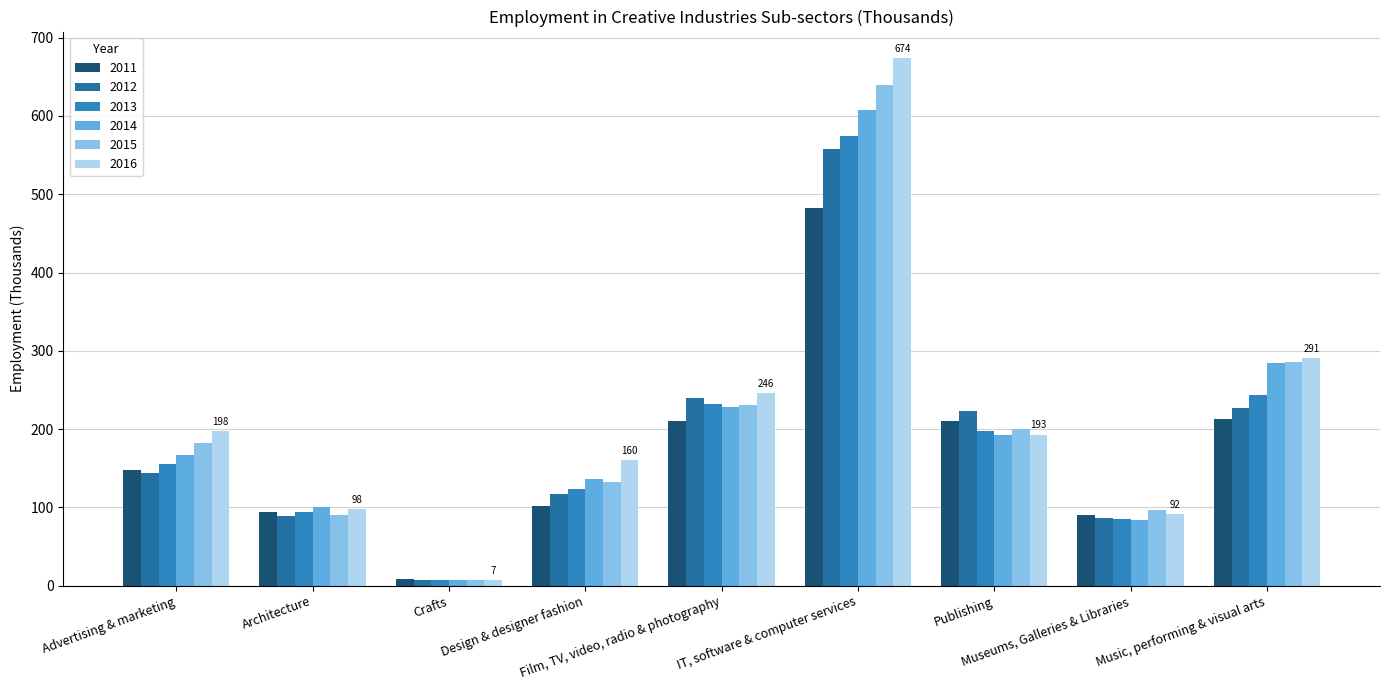

Where is 2013 nearest to the value 291?

Music, performing & visual arts